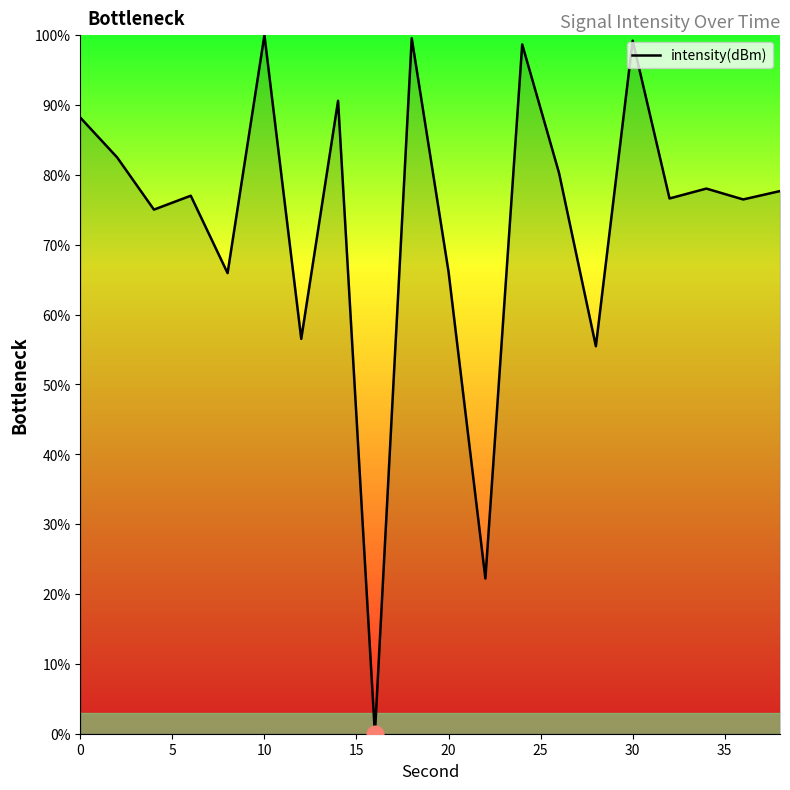

How many lines are shown in the chart?

1